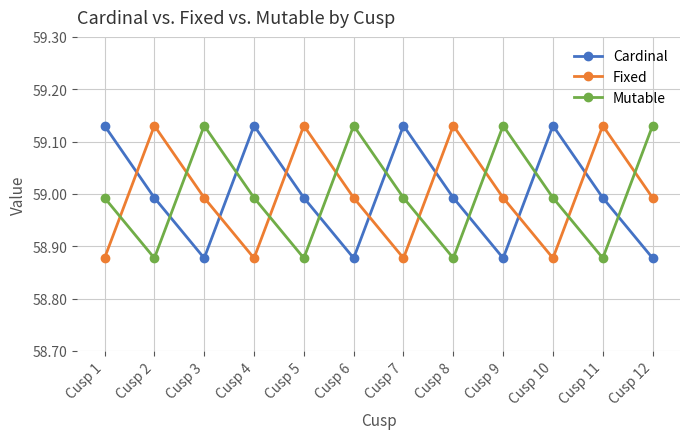

What is the sum of the Mutable values at Cusp 8 and Cusp 5?

117.8